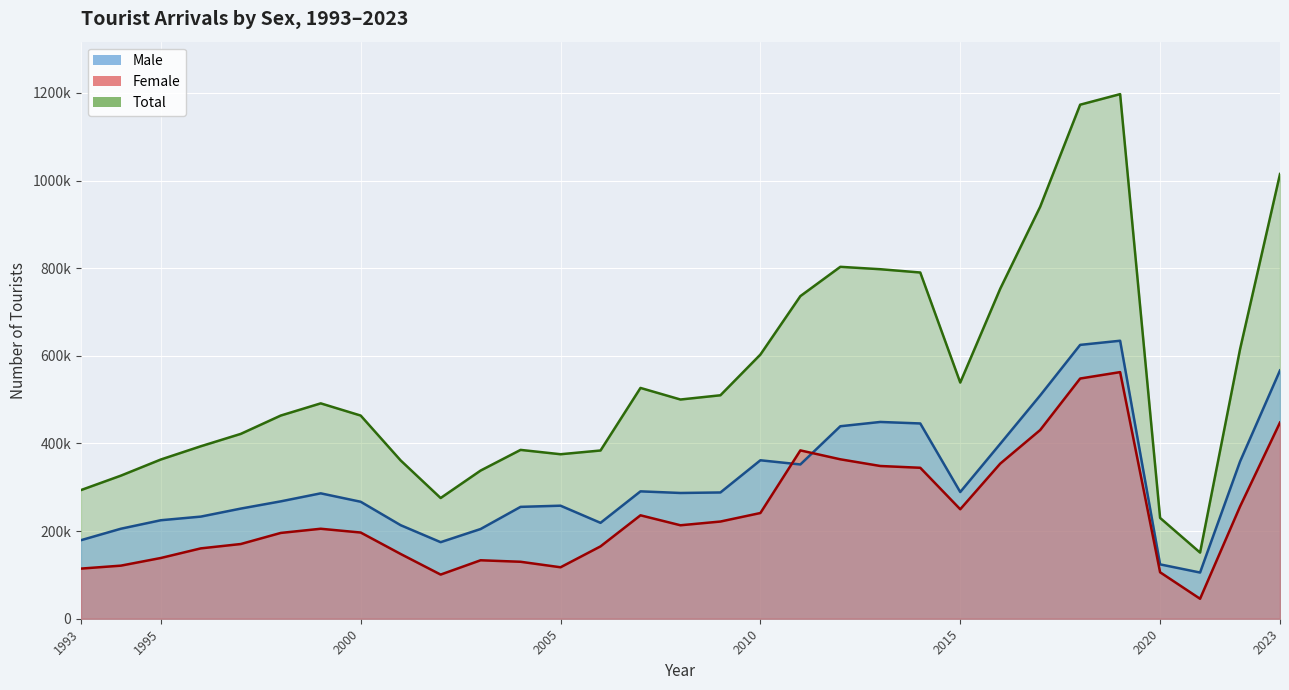

What is the total value across all series at 2015?

1077941